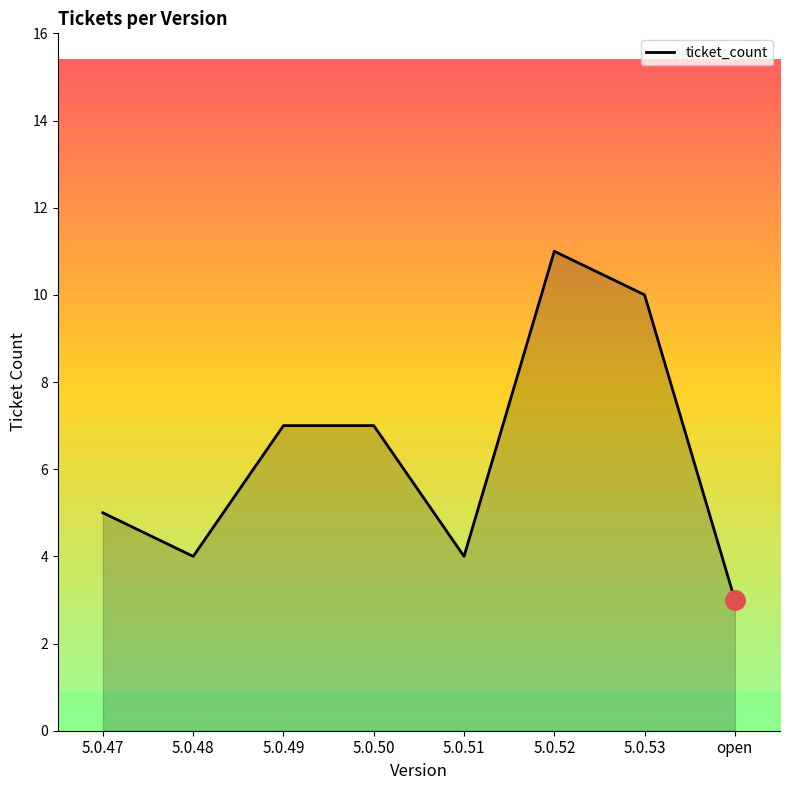

Between 5.0.48 and 5.0.50, which is larger?

5.0.50